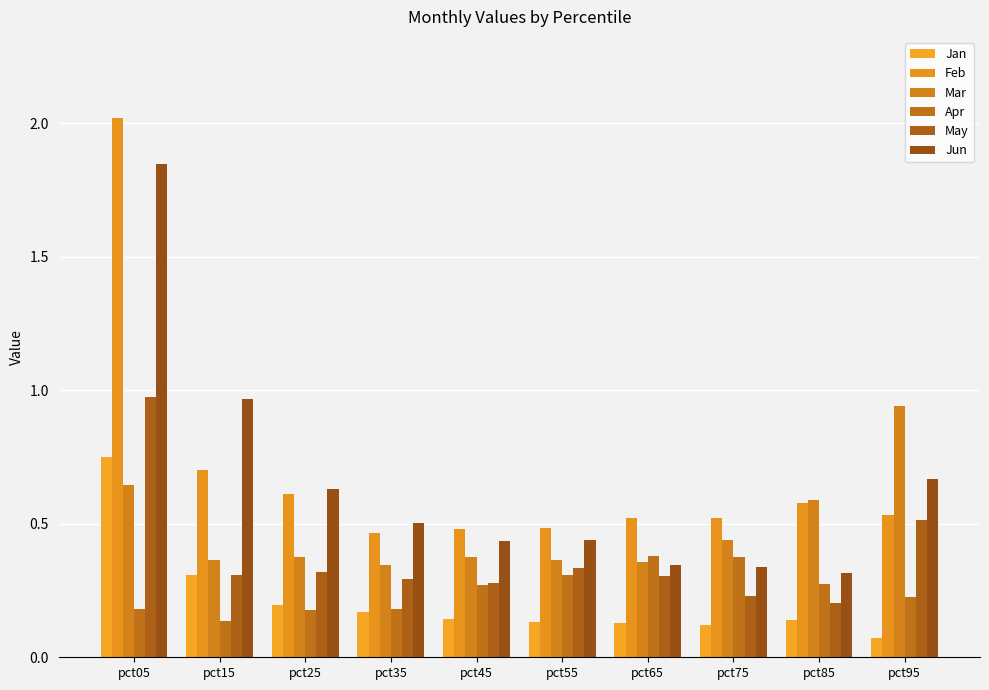

What are all the series names shown in the legend?

Jan, Feb, Mar, Apr, May, Jun